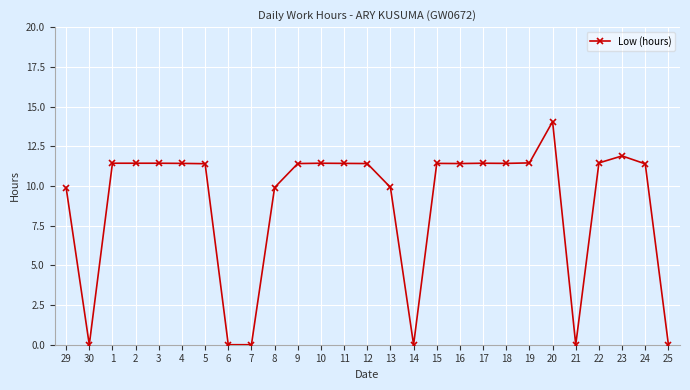

How many data points are less than 11?

9